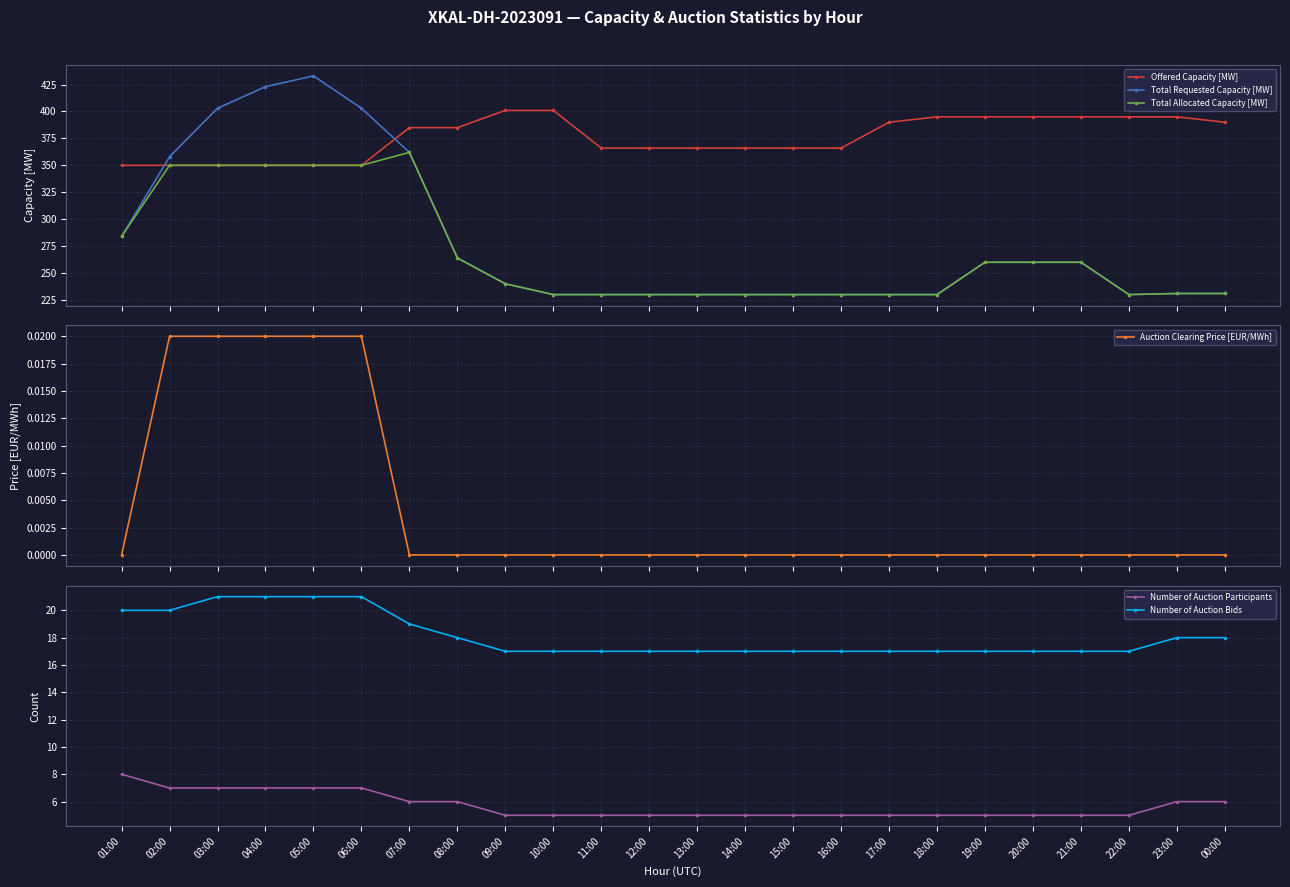

At which label does Total Requested Capacity [MW] reach its minimum?

10:00